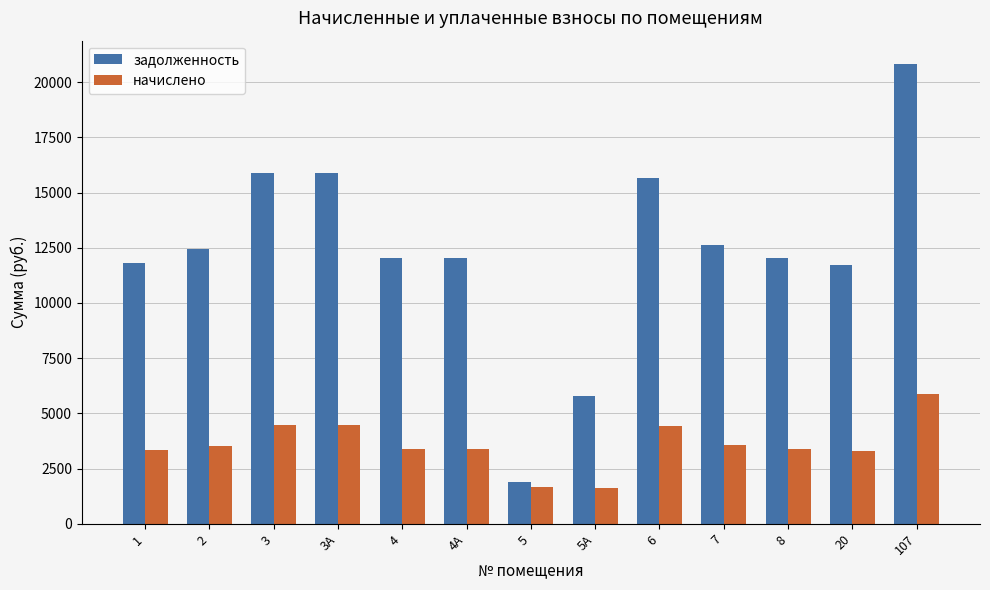

What is the minimum value for задолженность?

1909.4